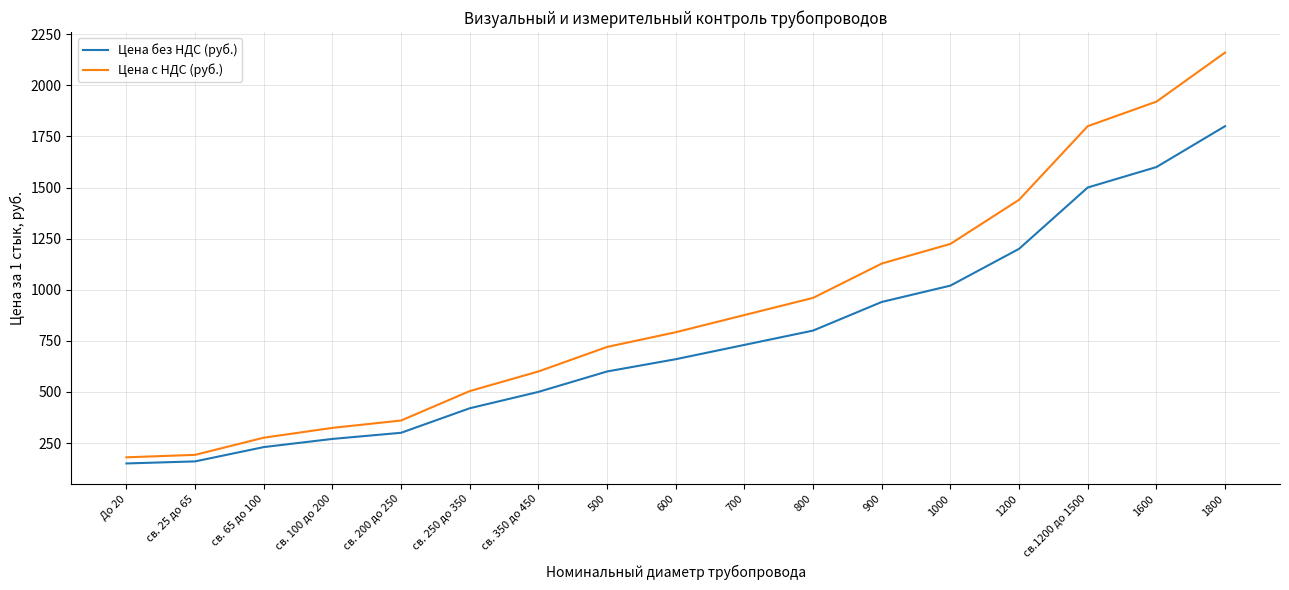

What is the approximate value of Цена без НДС (руб.) at 1200, to the nearest 50?

1200